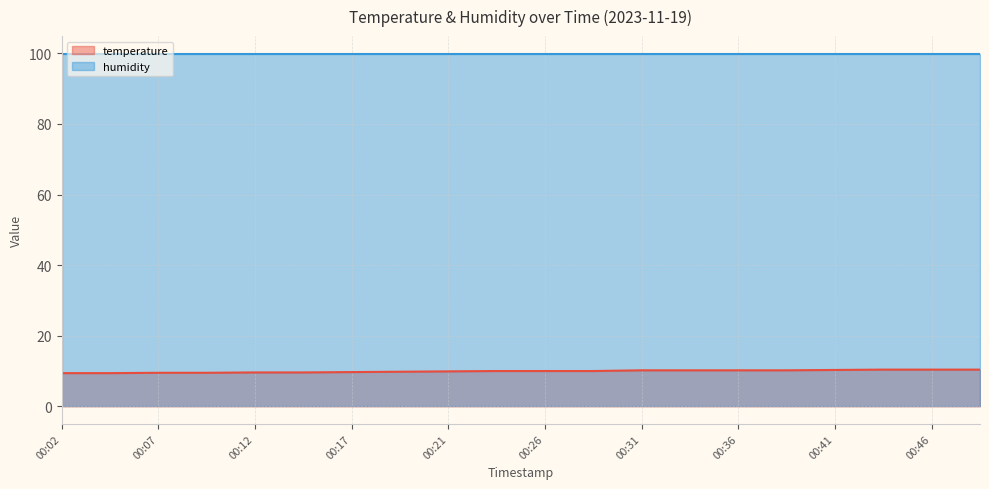

Which series has the largest total across all categories?

humidity (line)